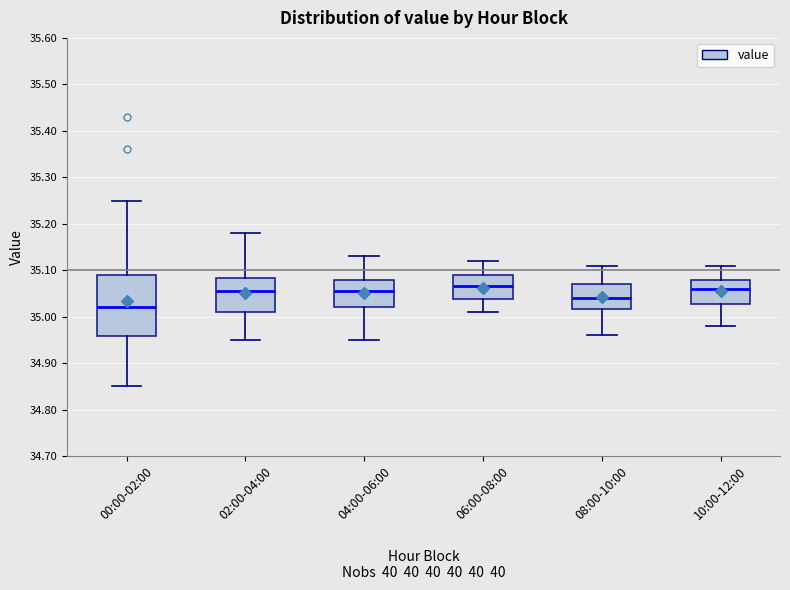

Where is the upper edge of the box for 04:00-06:00 on the y-axis? The values are not printed on the chart, so give them approximately, as read against the axis.

35.08